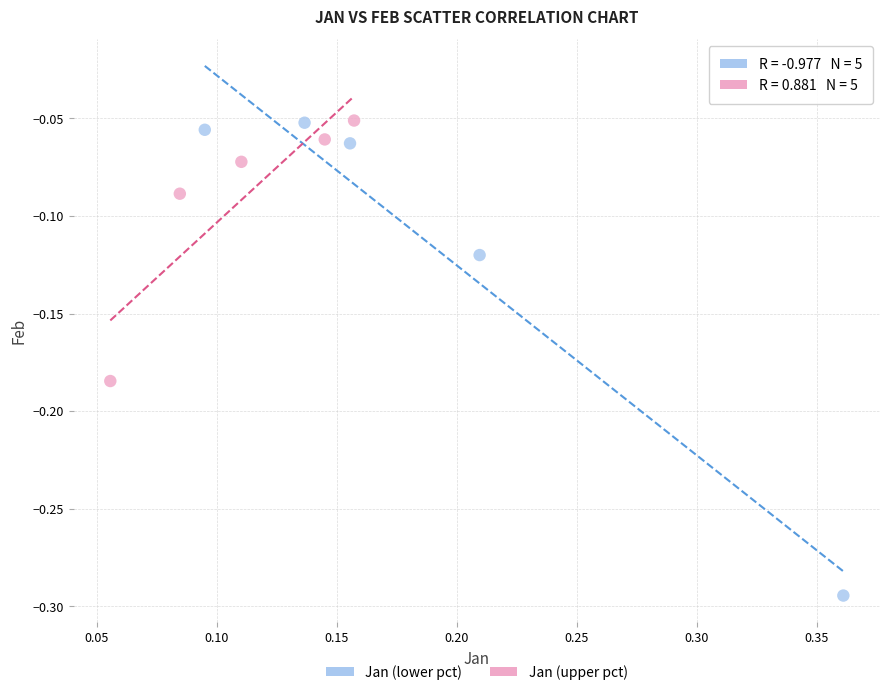

Which series has the widest spread of Y values?

Jan (lower pct)